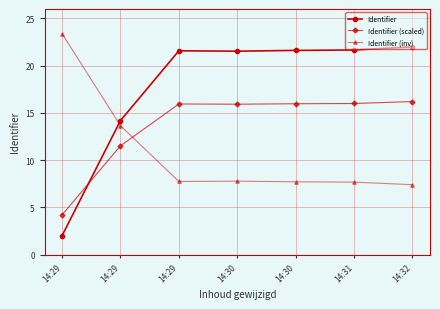

What is the value of the Identifier (inv) point at the 2nd from the left?

23.4